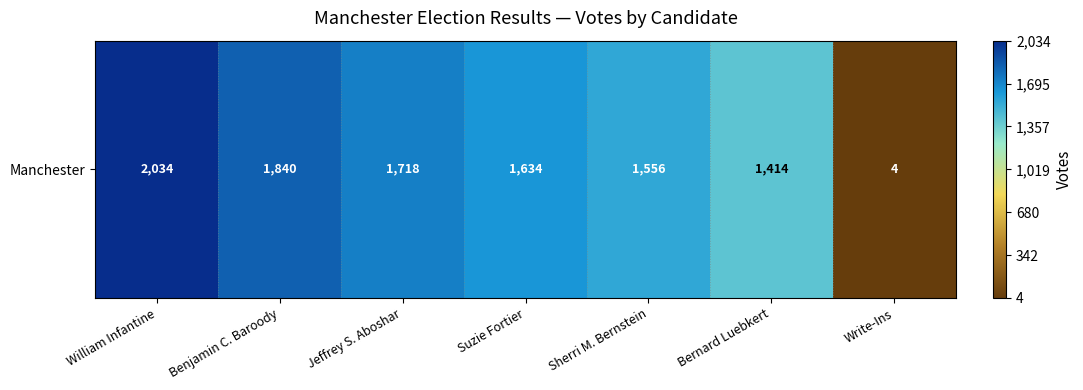

What is the ratio of the value at William Infantine to the value at Bernard Luebkert?

1.4